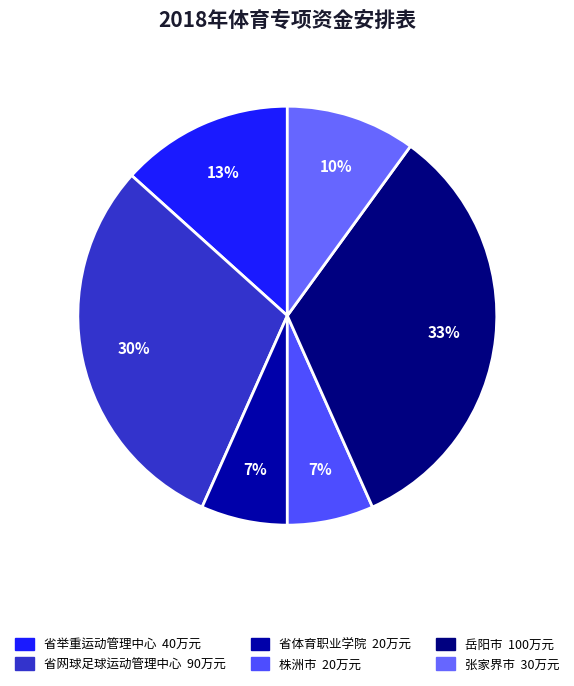

To the nearest percent, what is the combined percentage of 省体育职业学院 and 岳阳市?

40%